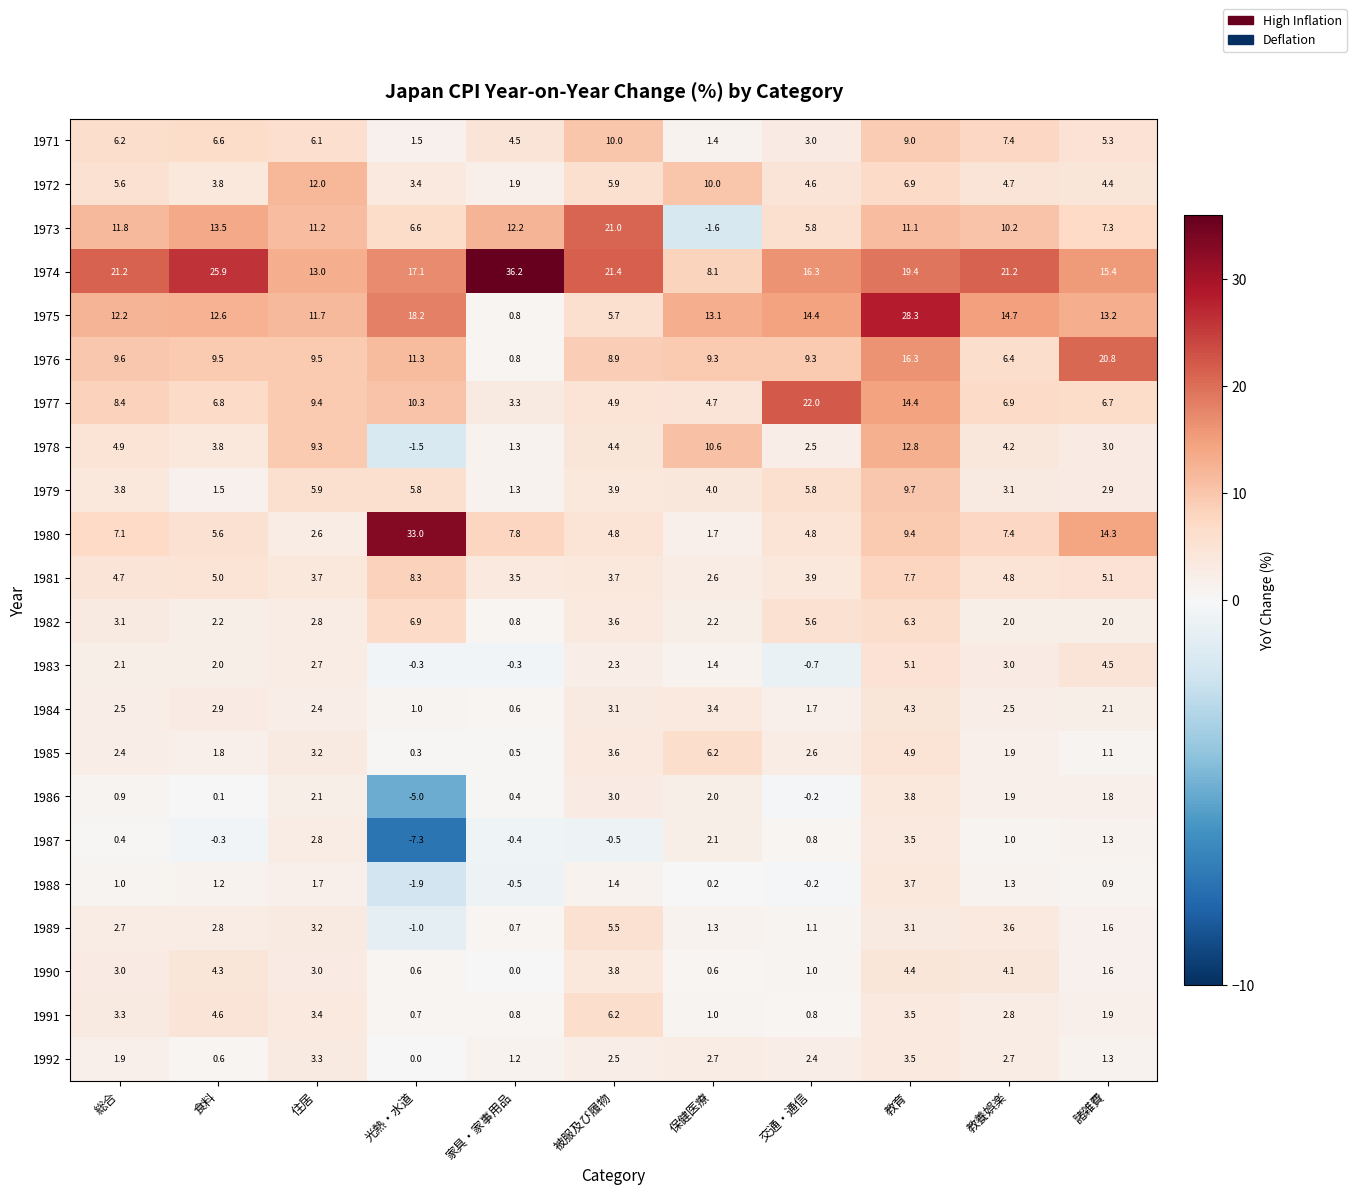

Is the value of 1971 at 家具・家事用品 greater than the value of 1986 at 保健医療?

Yes